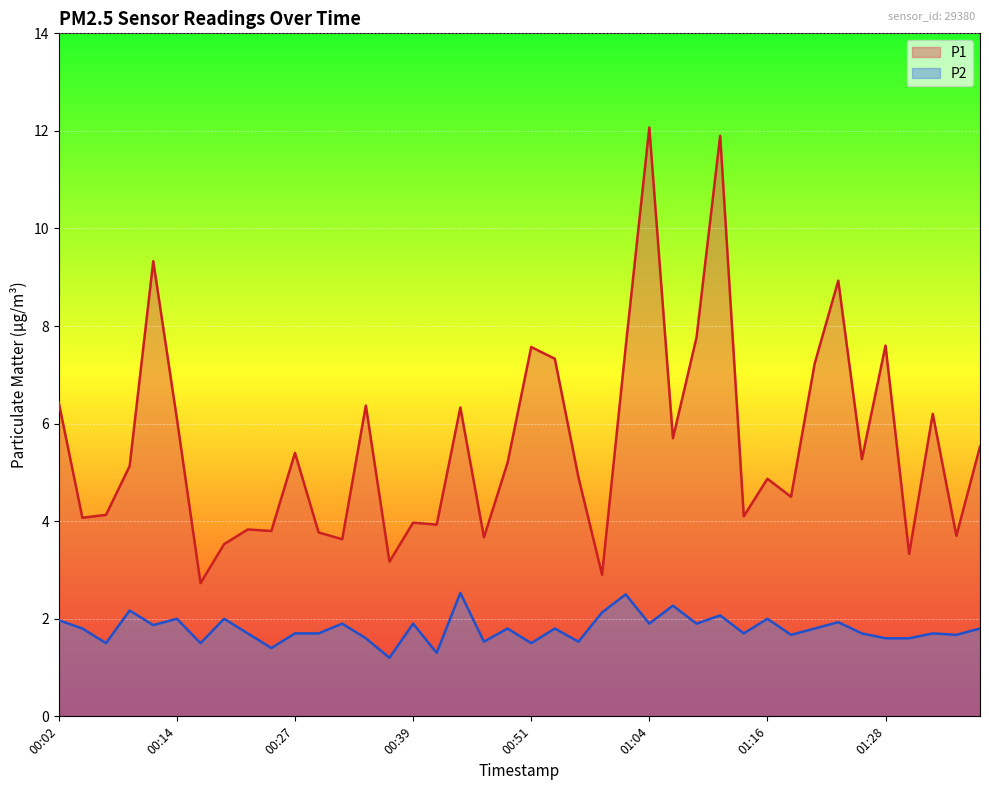

What is the value of the P2 point at the 29th from the left?

2.1